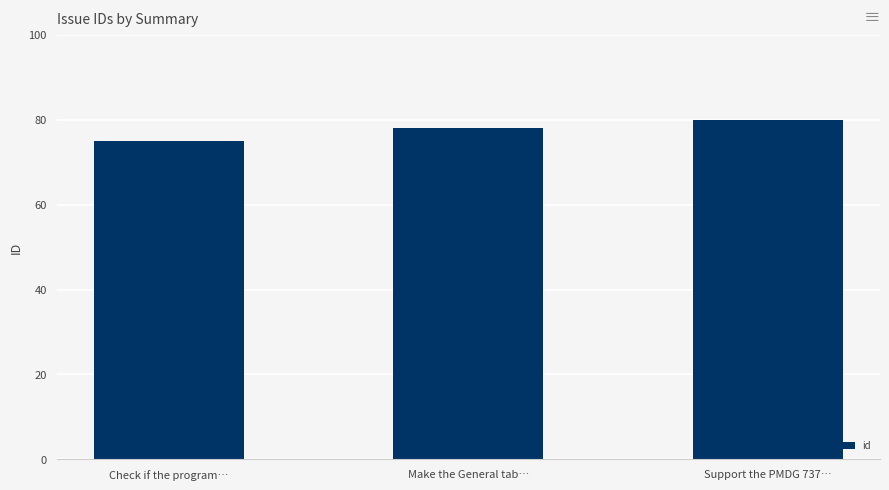

Which label corresponds to the smallest value in the chart?

Check if the program…